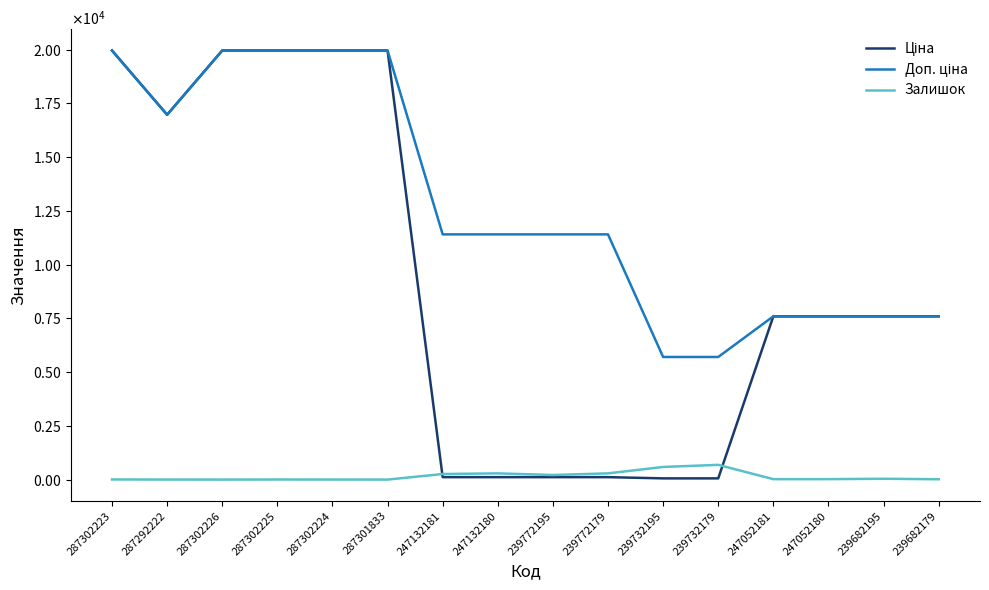

What is the difference between the Залишок values at 239682179 and 287292222?

14.0